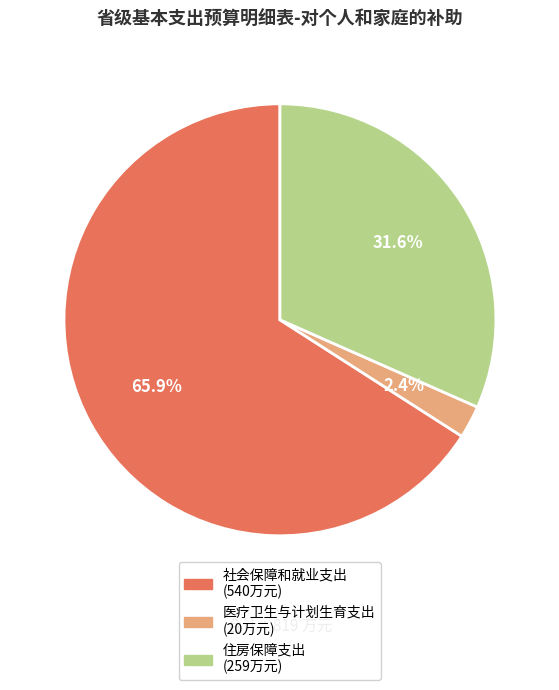

Which has a higher value, 医疗卫生与计划生育支出 or 社会保障和就业支出?

社会保障和就业支出